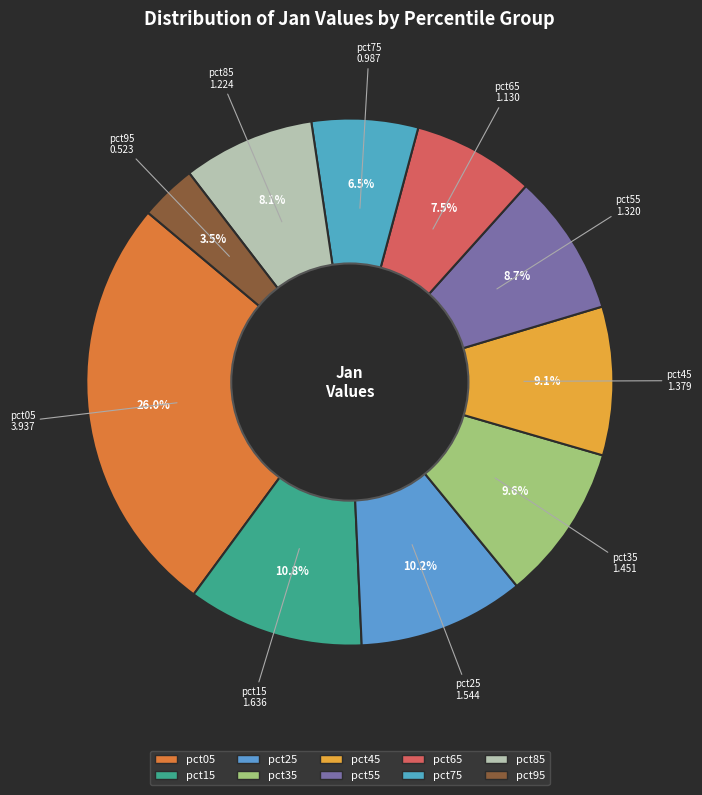

What is the largest slice in the pie chart?

pct05